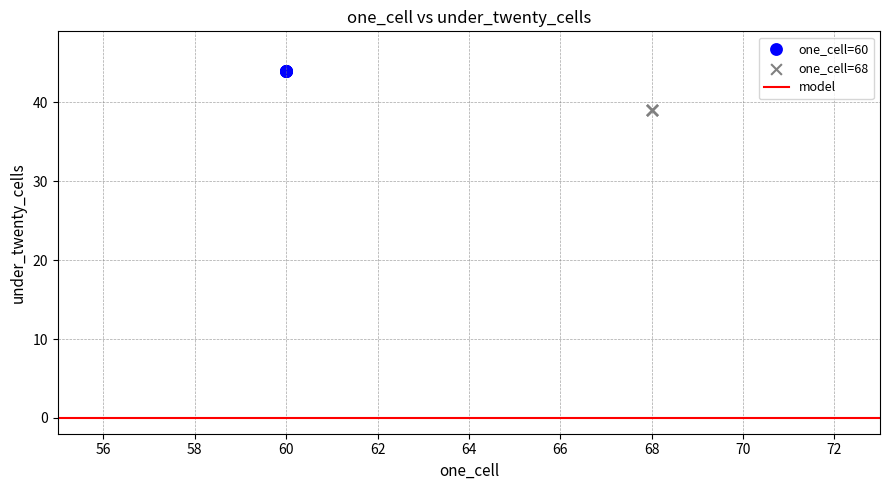

Which series contains the lowest Y value?

one_cell=68